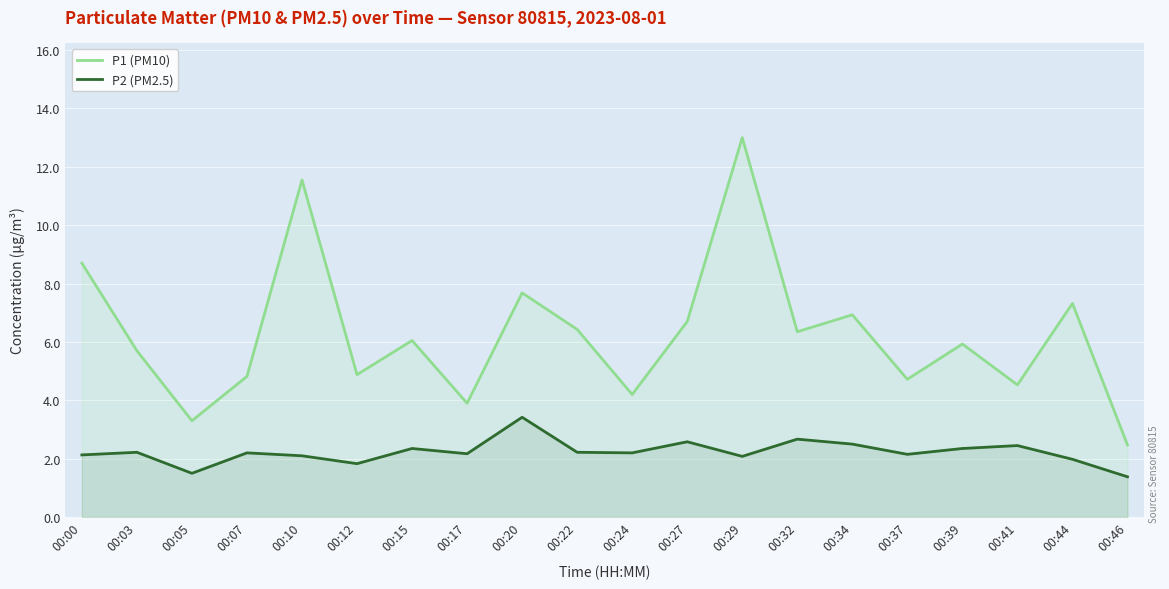

What is the total value across all series at 00:03?

7.9